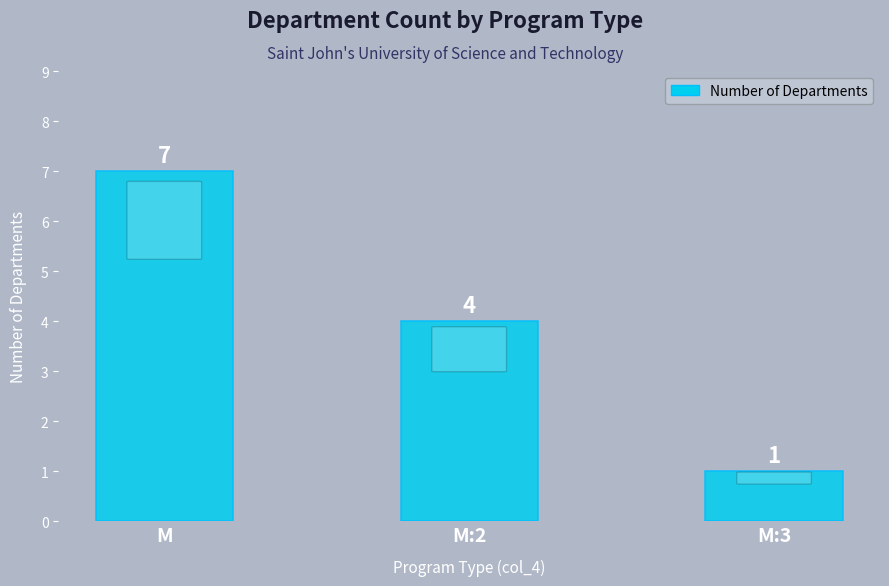

What is the change in value from M to M:2?

-3